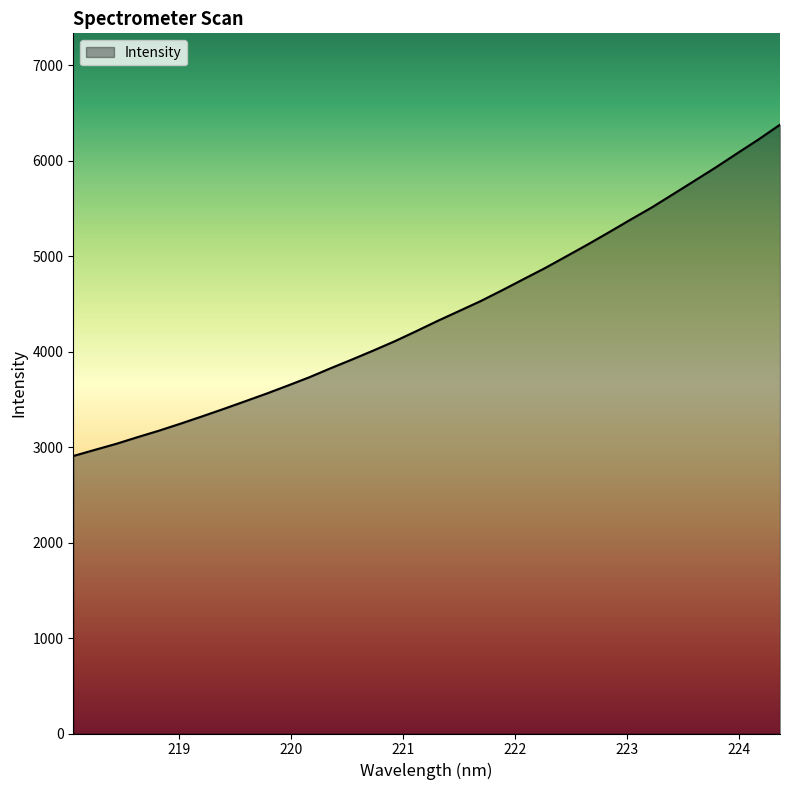

What is the difference between the maximum and minimum values?

3469.6